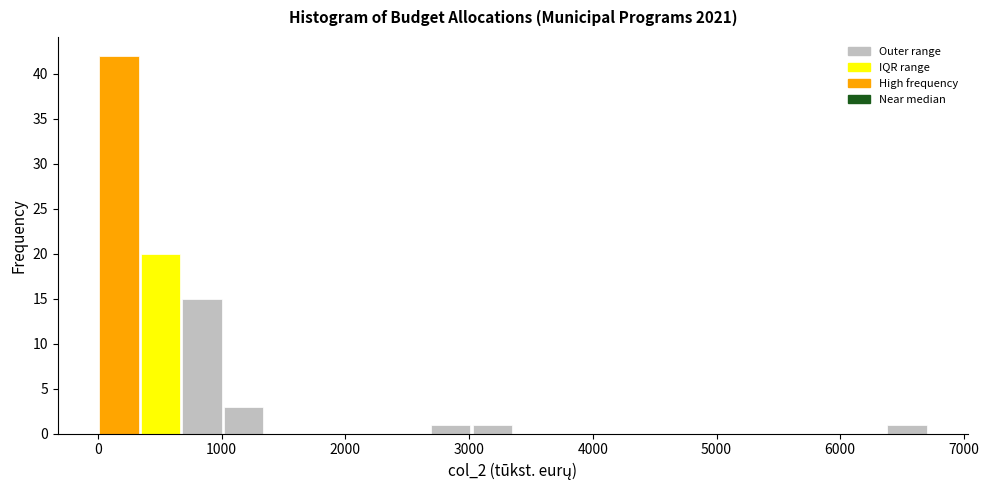

Read against the x-axis, roughly where is the centre of the tallest bar?

200